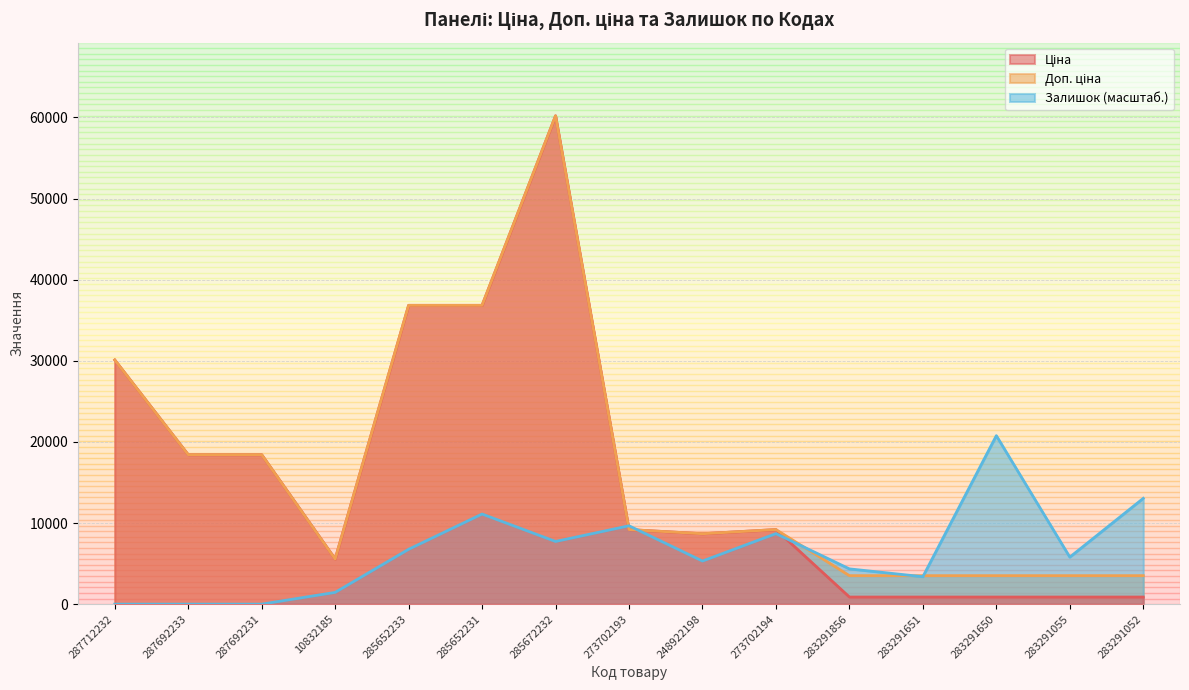

How many interior local valleys does the Залишок series have?

4